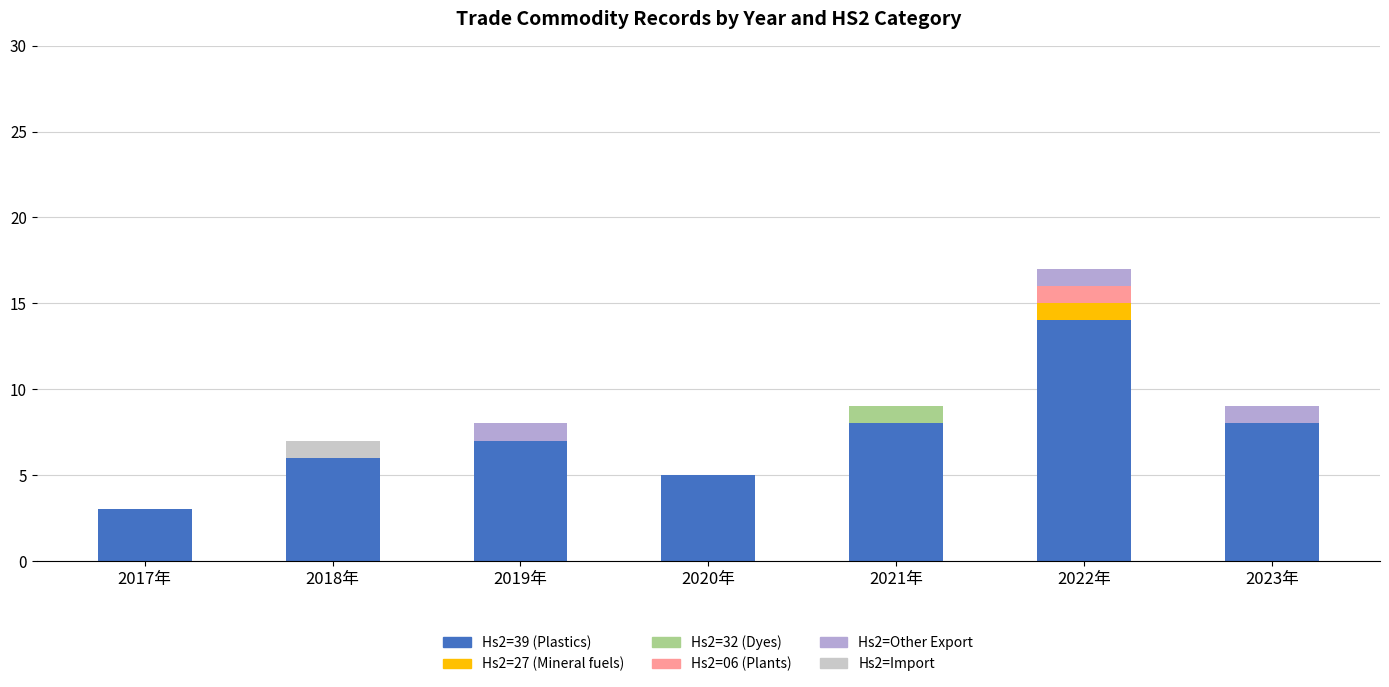

At which label does Hs2=39 (Plastics) reach its peak?

2022年